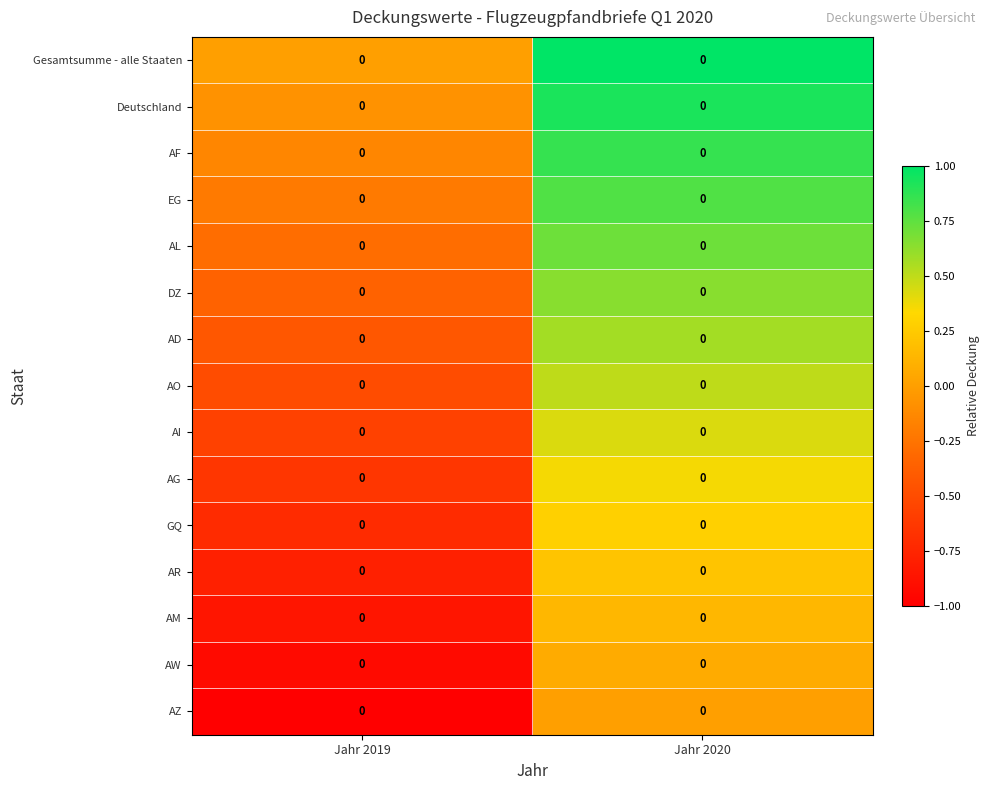

Which series has the widest spread of values?

Gesamtsumme - alle Staaten